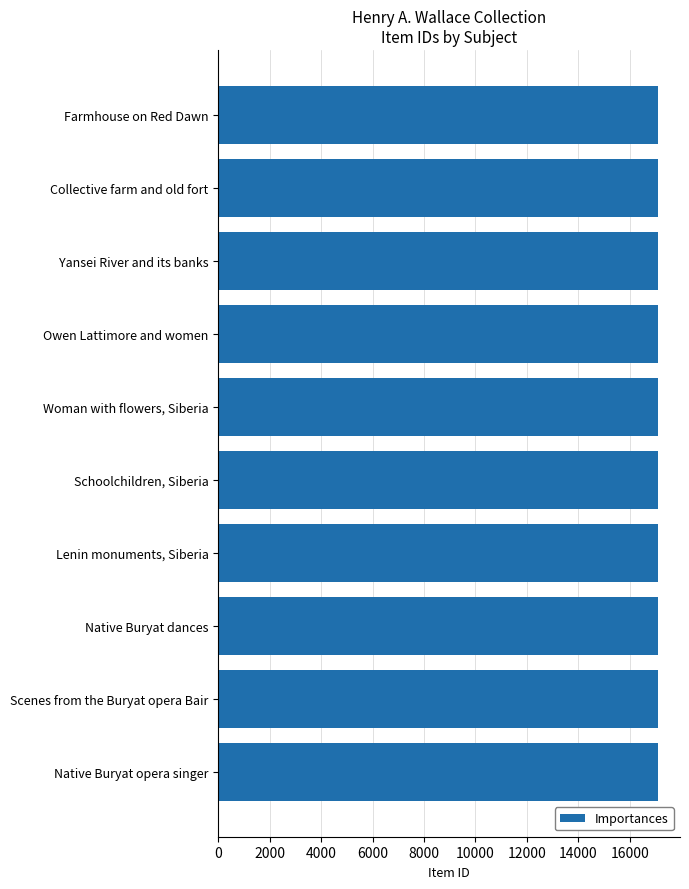

What is the difference between the second highest and second lowest values?

15